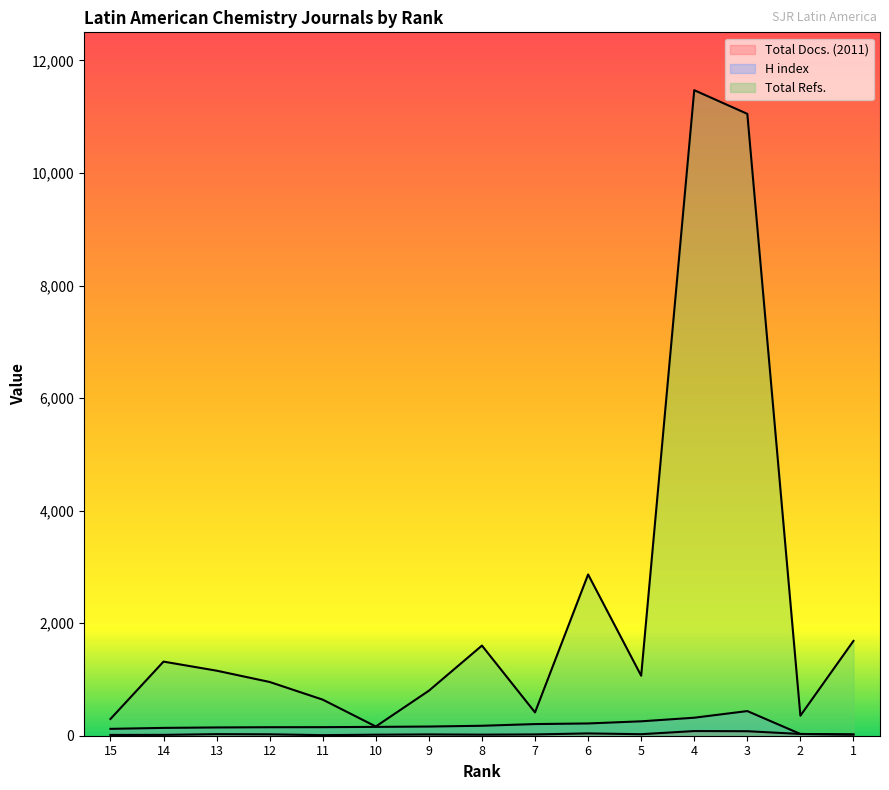

The value of Total Docs. (2011) at 1 is 22. True or false?

True